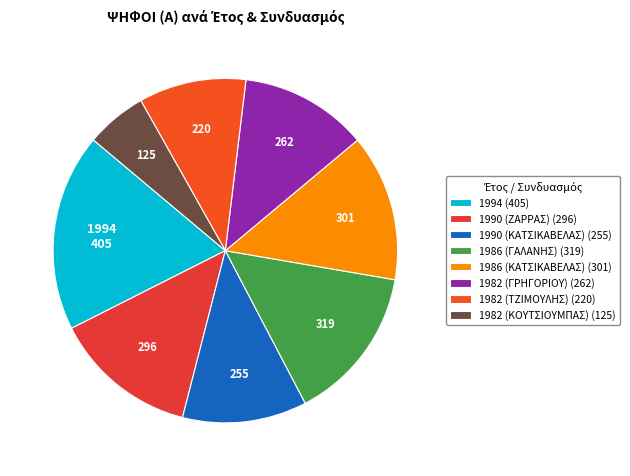

How many segments does this pie chart have?

8